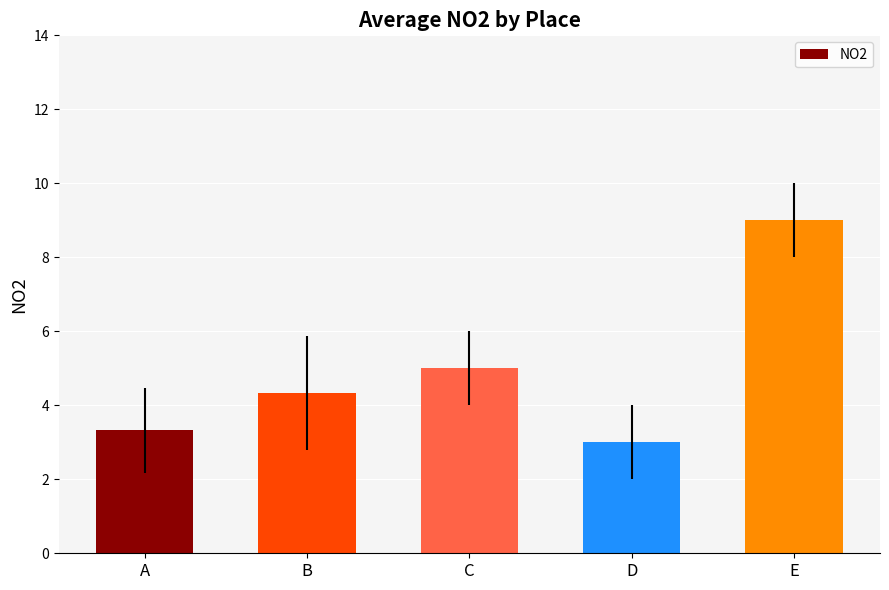

What is the difference between the values at C and E?

4.0